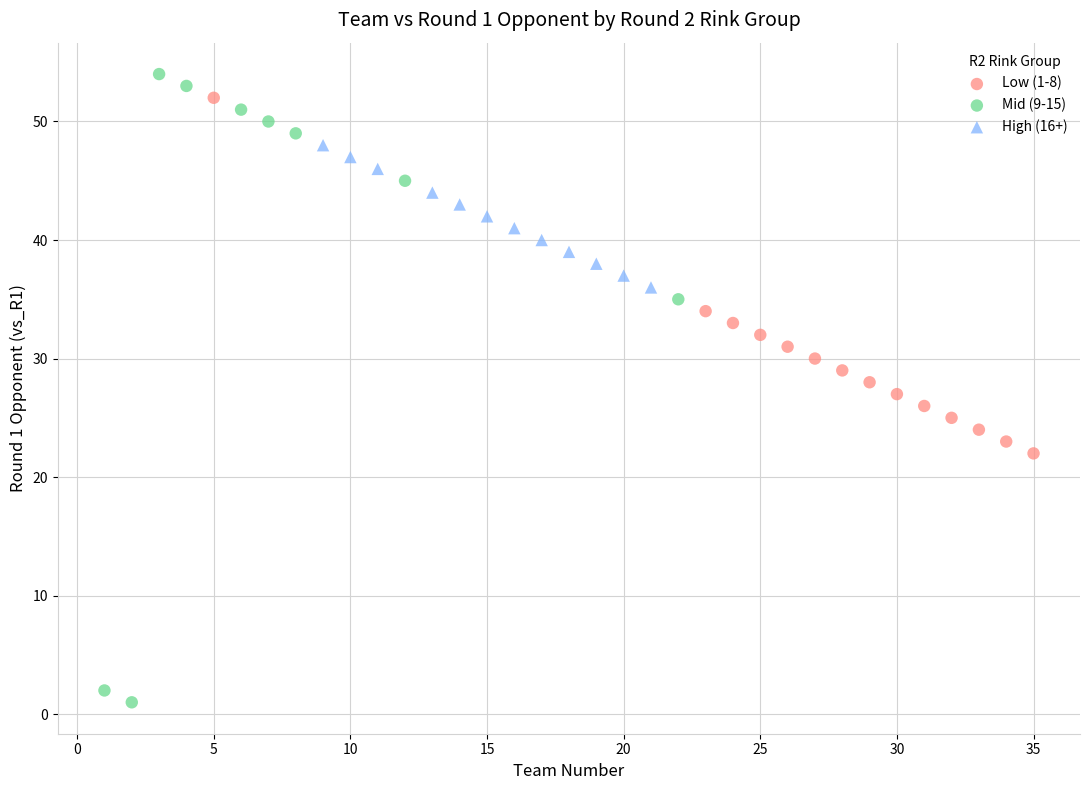

Which series contains the lowest Y value?

Mid (9-15)